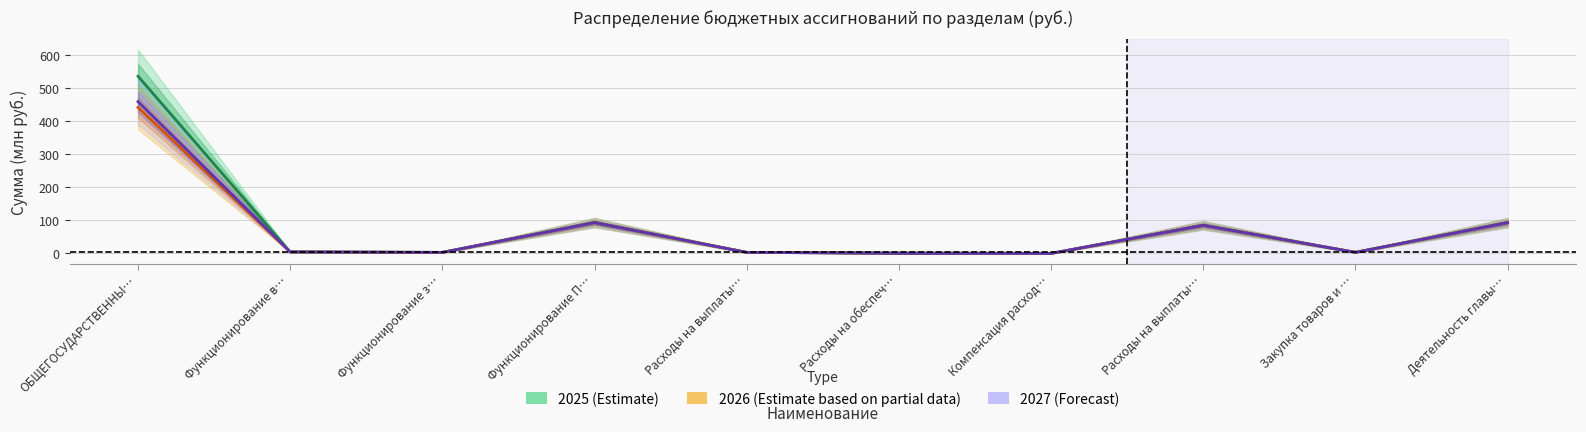

The 2026 (Estimate based on partial data) series shows 0.0 at Компенсация расход…. True or false?

True